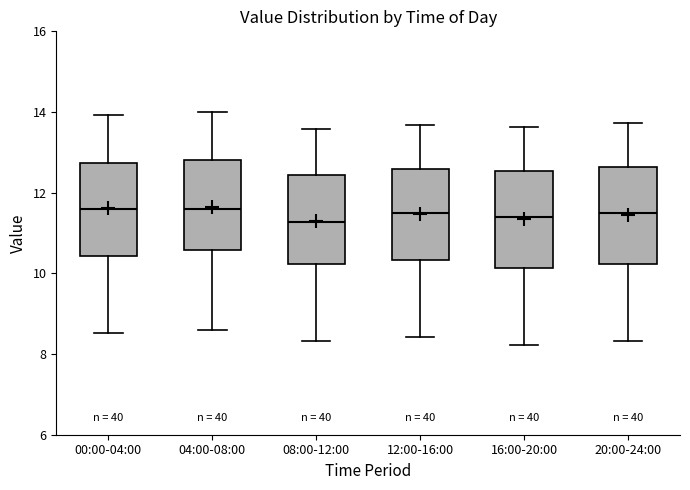

Reading left to right, transcribe this box plot: for each box, give where its median line is, the range the box spans, and where its two whiskers end, as read against the y-axis. The values are not printed on the chart, so give them approximately, as read against the axis.

00:00-04:00: median 11.6, box 10.4 to 12.8, whiskers 8.6 to 14.0
04:00-08:00: median 11.6, box 10.6 to 12.8, whiskers 8.6 to 14.0
08:00-12:00: median 11.2, box 10.2 to 12.4, whiskers 8.4 to 13.6
12:00-16:00: median 11.4, box 10.4 to 12.6, whiskers 8.4 to 13.6
16:00-20:00: median 11.4, box 10.2 to 12.6, whiskers 8.2 to 13.6
20:00-24:00: median 11.4, box 10.2 to 12.6, whiskers 8.4 to 13.8